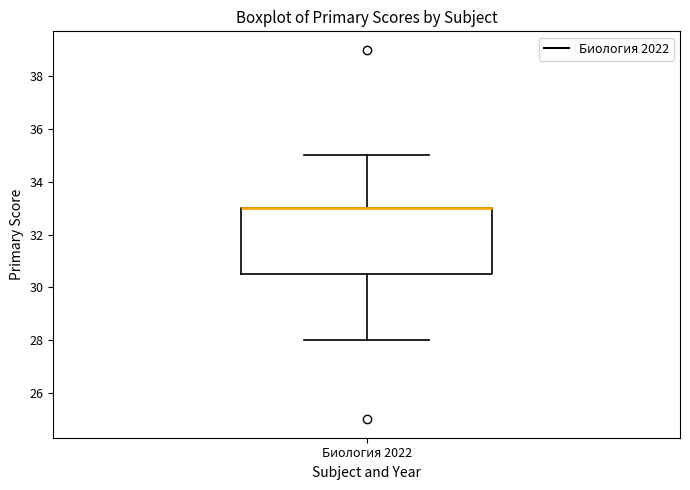

Where is the upper edge of the box for Биология 2022 on the y-axis? The values are not printed on the chart, so give them approximately, as read against the axis.

33.0